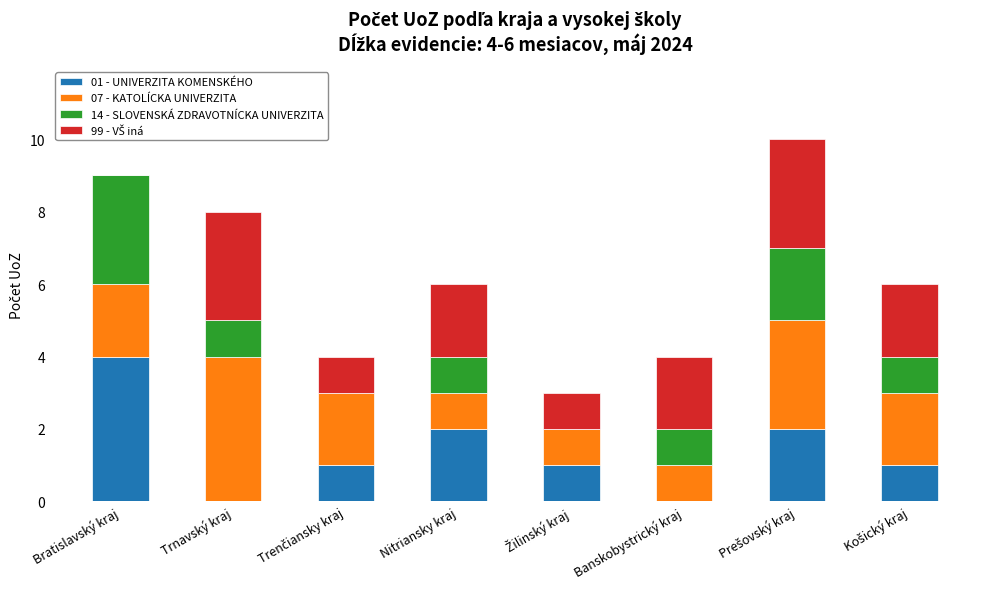

Are the bars grouped side by side (vs. stacked)?

No